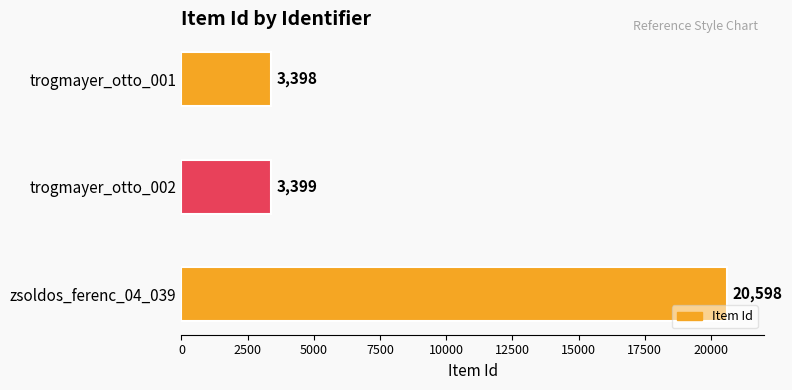

What is the minimum value shown in the chart?

3398